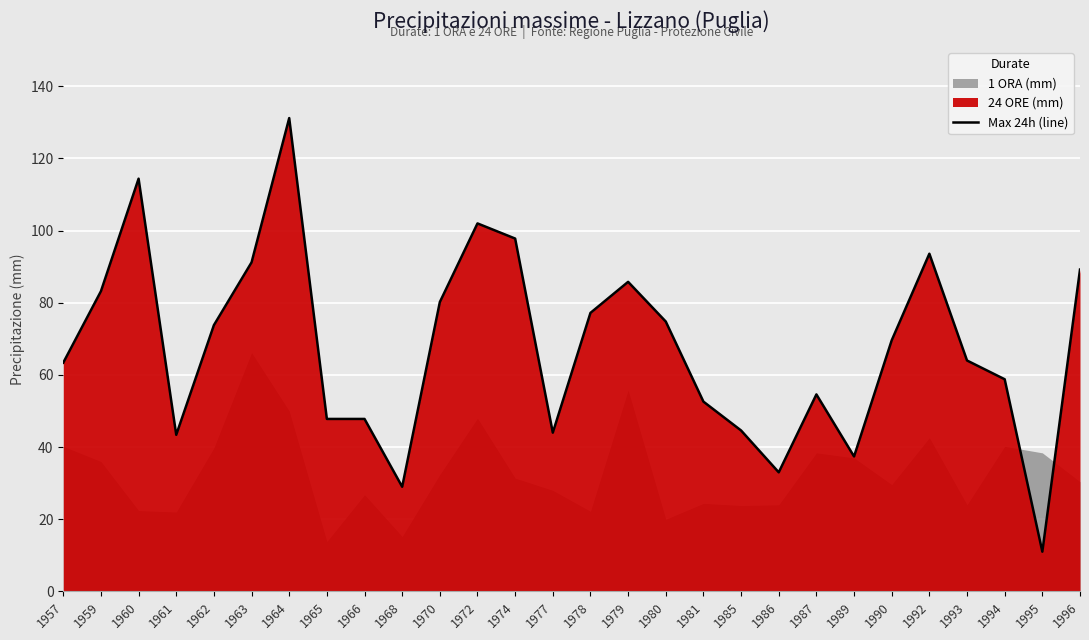

At which category does the chart reach its minimum across all series?

1995